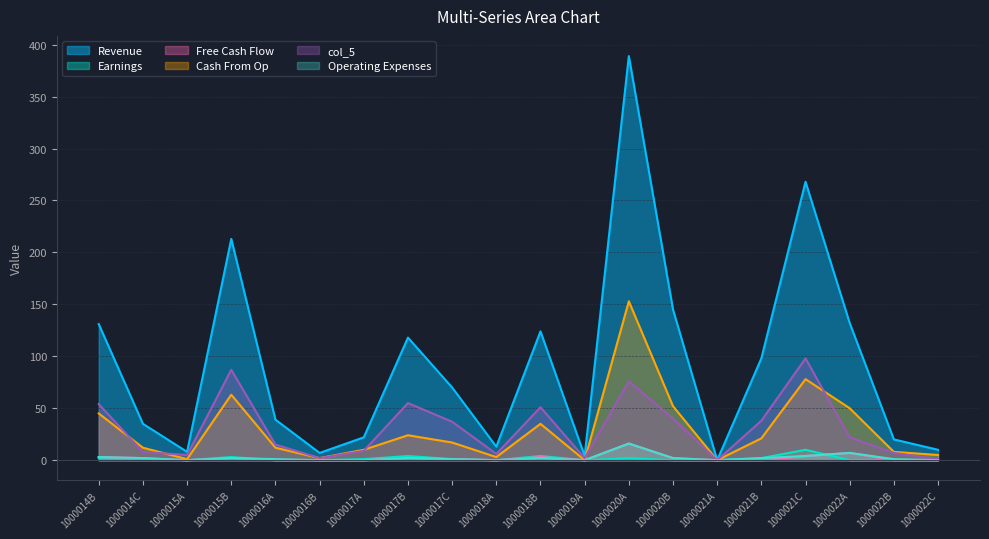

How many values in the col_5 series are below 22?

10